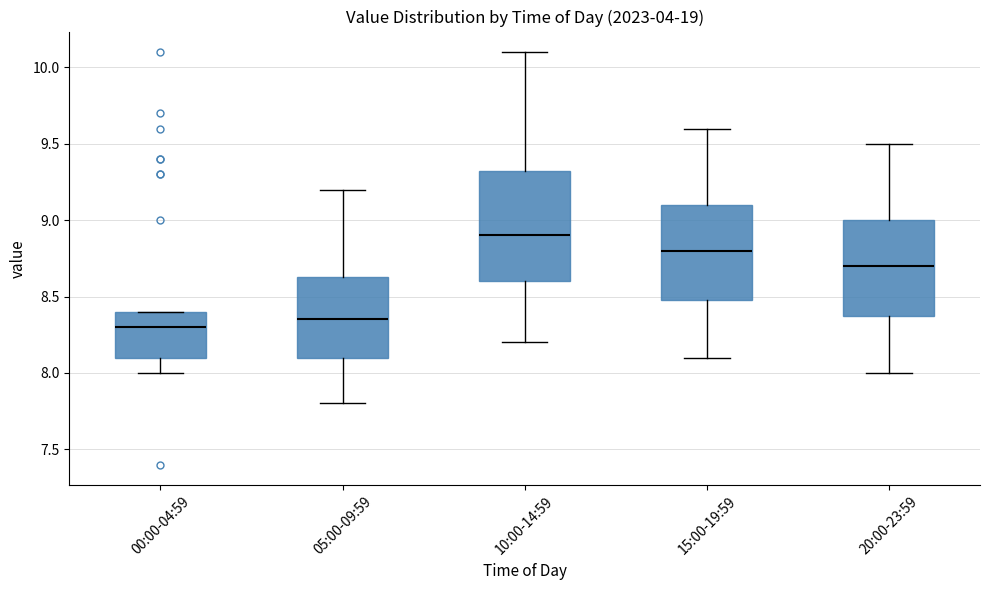

Which box's median line is the lowest?

00:00-04:59